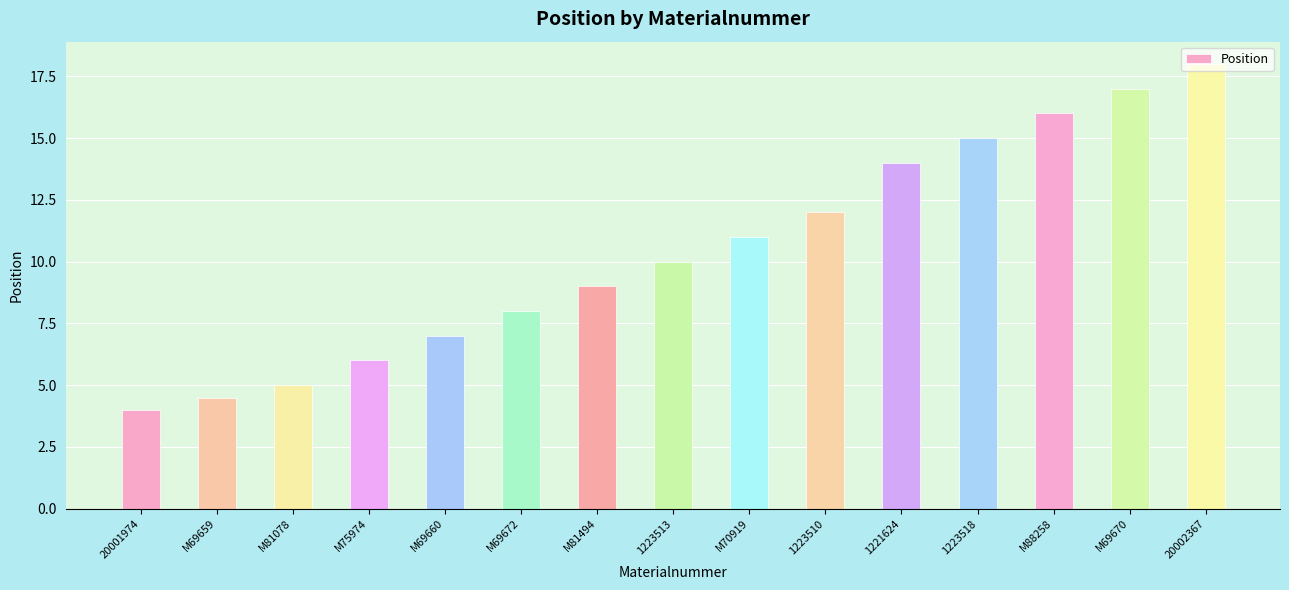

True or false: the data shows 10.0 at 1223513.

True